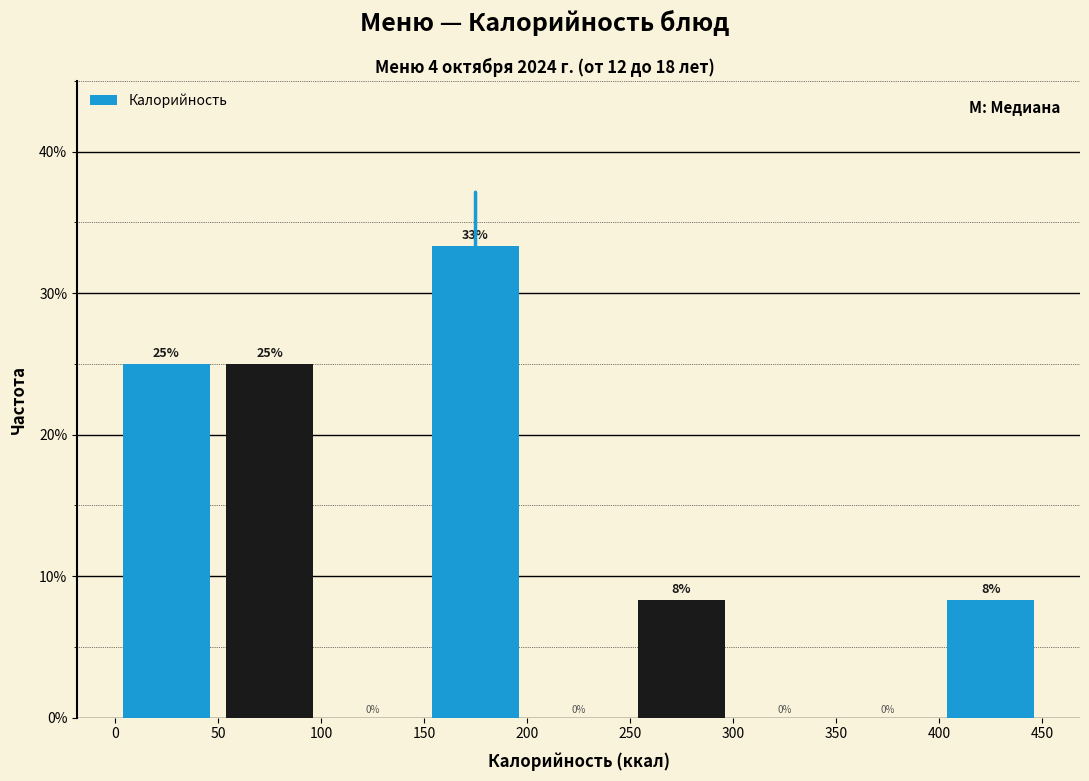

Which range on the x-axis has the tallest bar?

150 to 200